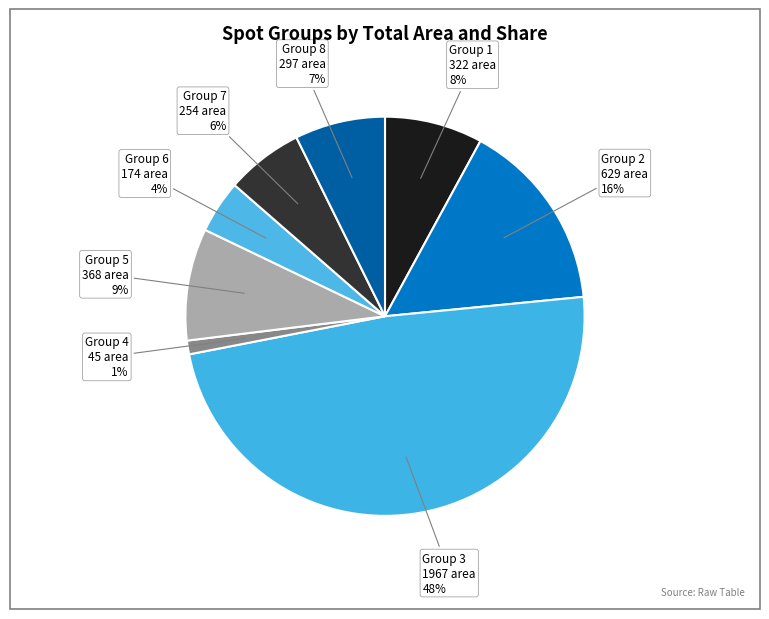

How many slices are in this pie chart?

8